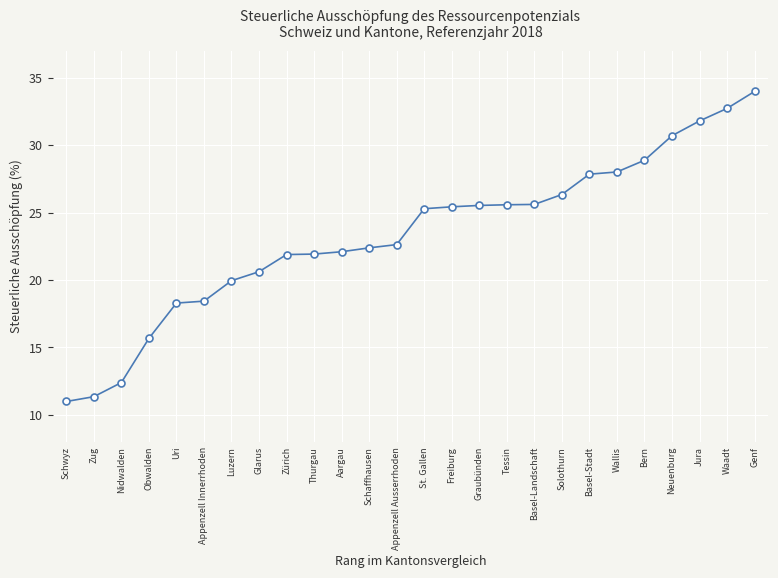

Between Appenzell Ausserrhoden and Appenzell Innerrhoden, which is larger?

Appenzell Ausserrhoden